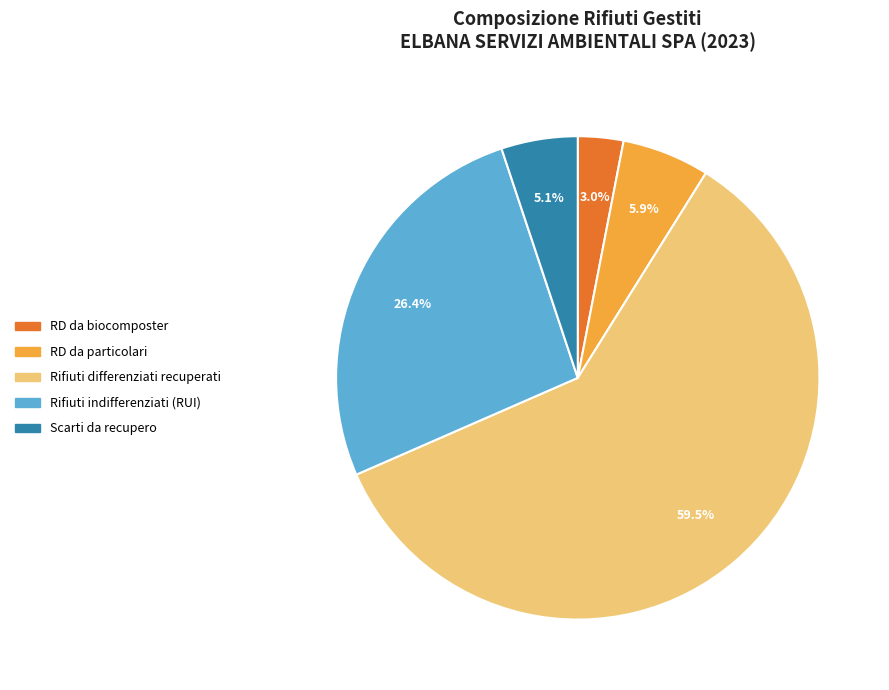

Approximately how many times larger is the value at Rifiuti indifferenziati (RUI) compared to Rifiuti differenziati recuperati?

0.4